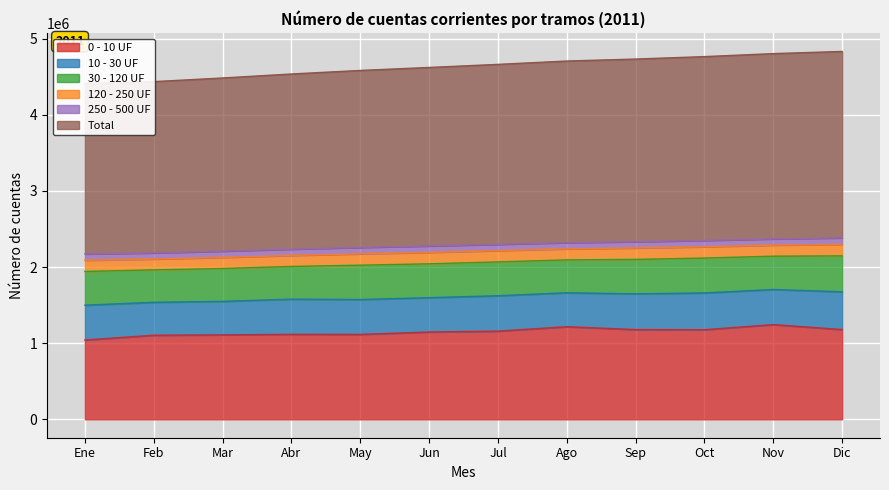

Rank the series by their maximum value, from highest to lowest.

Total, 0 - 10 UF, 10 - 30 UF, 30 - 120 UF, 120 - 250 UF, 250 - 500 UF